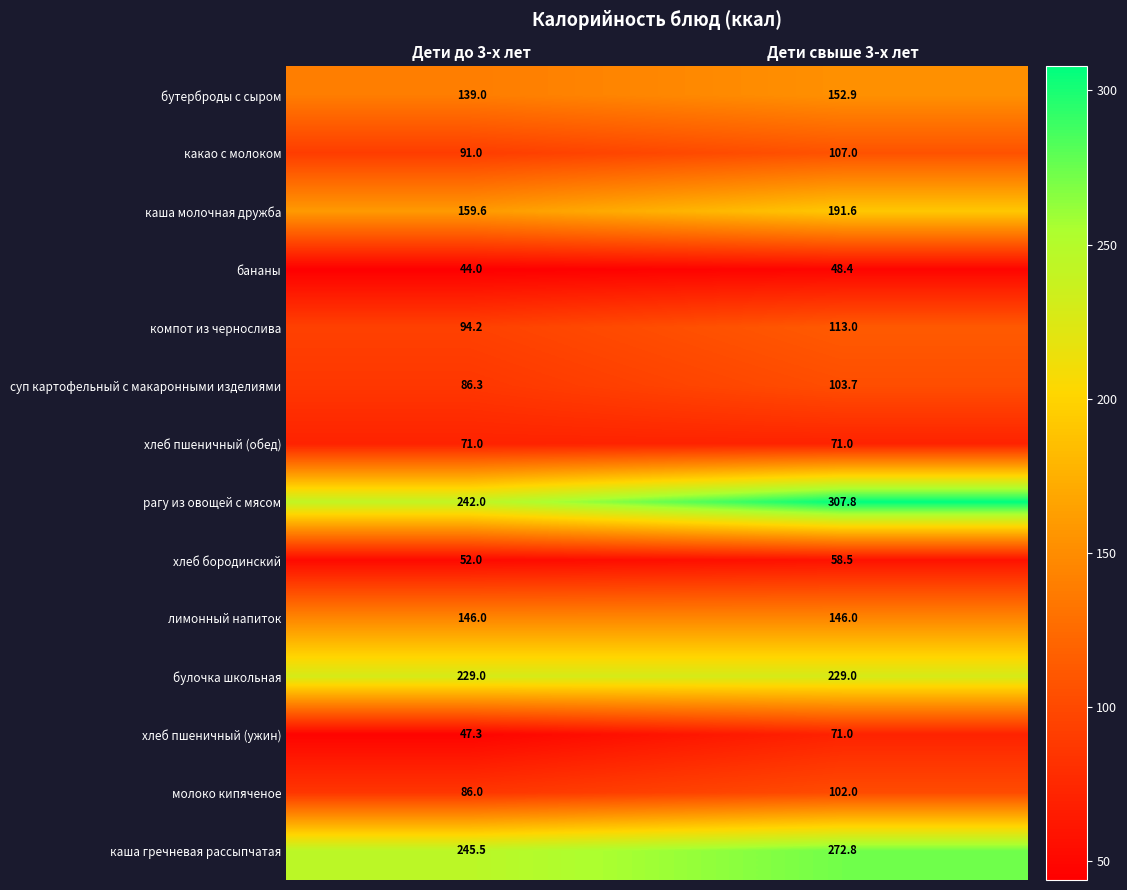

Which series has the widest spread of values?

рагу из овощей с мясом